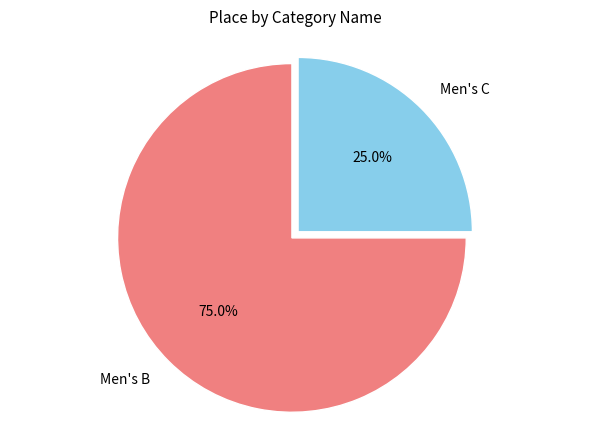

Which category has the biggest portion of the pie?

Men's B